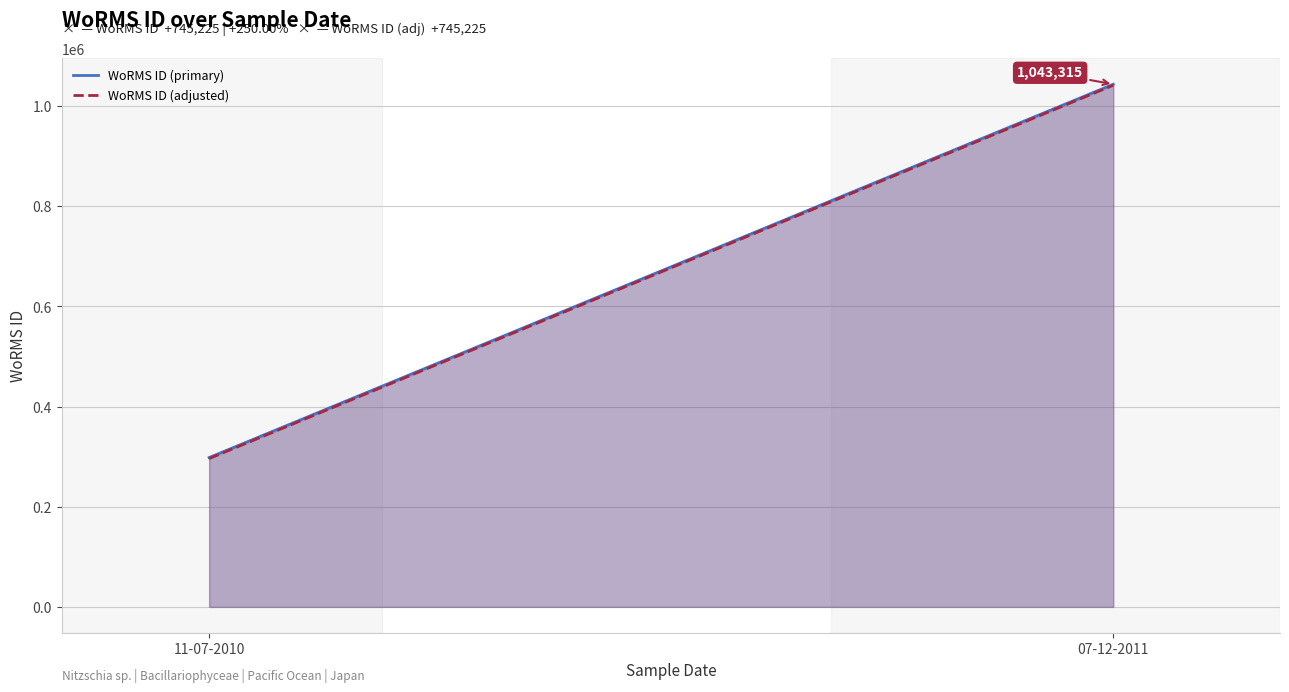

How many lines are shown in the chart?

2